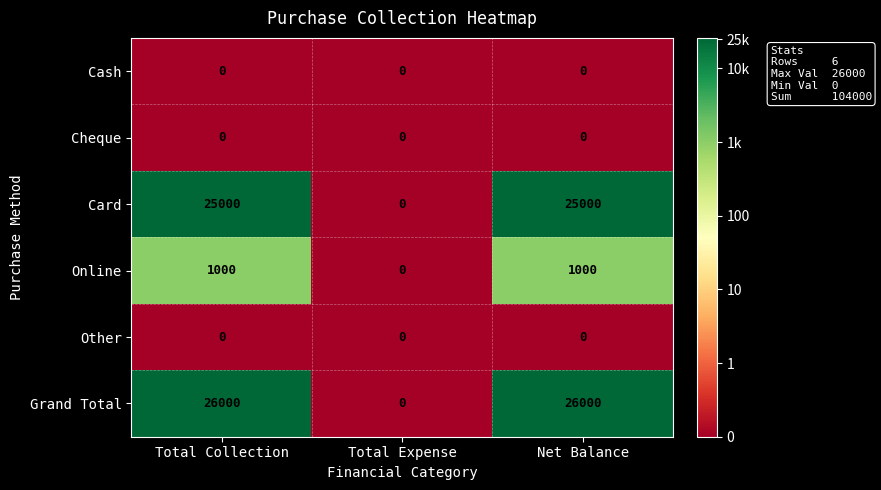

Reading left to right, list all the values displayed in this chart.

Cash: 0	0	0
Cheque: 0	0	0
Card: 25000	0	25000
Online: 1000	0	1000
Other: 0	0	0
Grand Total: 26000	0	26000